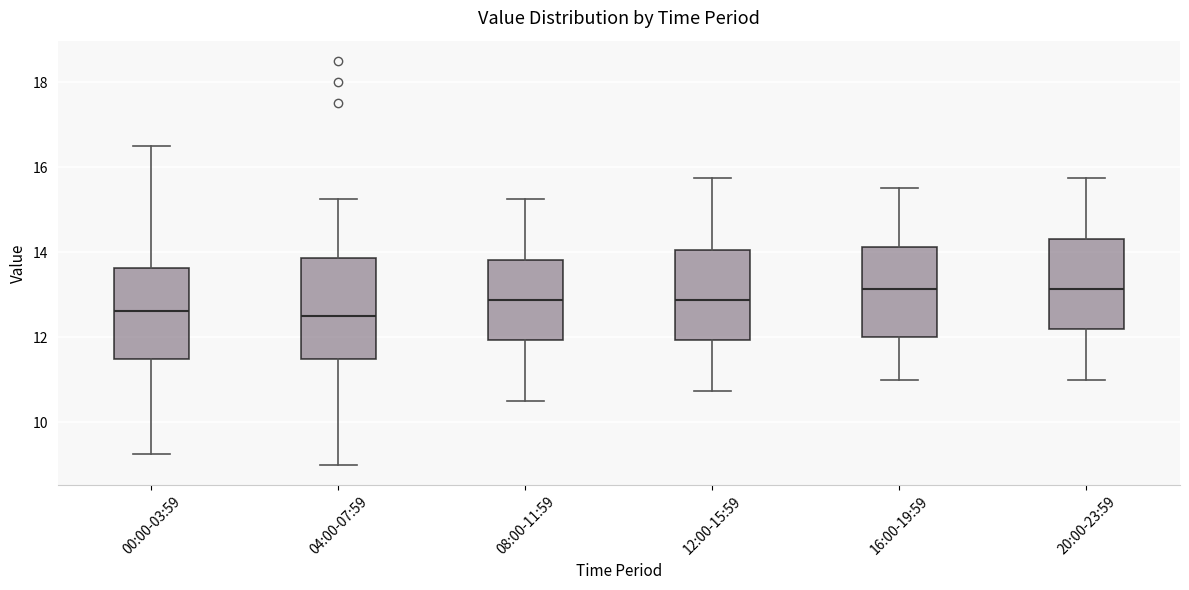

Reading left to right, read every box against the y-axis: the position of its median line, the range the box covers, and the ends of its whiskers. The values are not printed on the chart, so give them approximately, as read against the axis.

00:00-03:59: median 12.6, box 11.6 to 13.6, whiskers 9.2 to 16.6
04:00-07:59: median 12.6, box 11.6 to 13.8, whiskers 9.0 to 15.2
08:00-11:59: median 12.8, box 12.0 to 13.8, whiskers 10.6 to 15.2
12:00-15:59: median 12.8, box 12.0 to 14.0, whiskers 10.8 to 15.8
16:00-19:59: median 13.2, box 12.0 to 14.2, whiskers 11.0 to 15.6
20:00-23:59: median 13.2, box 12.2 to 14.4, whiskers 11.0 to 15.8